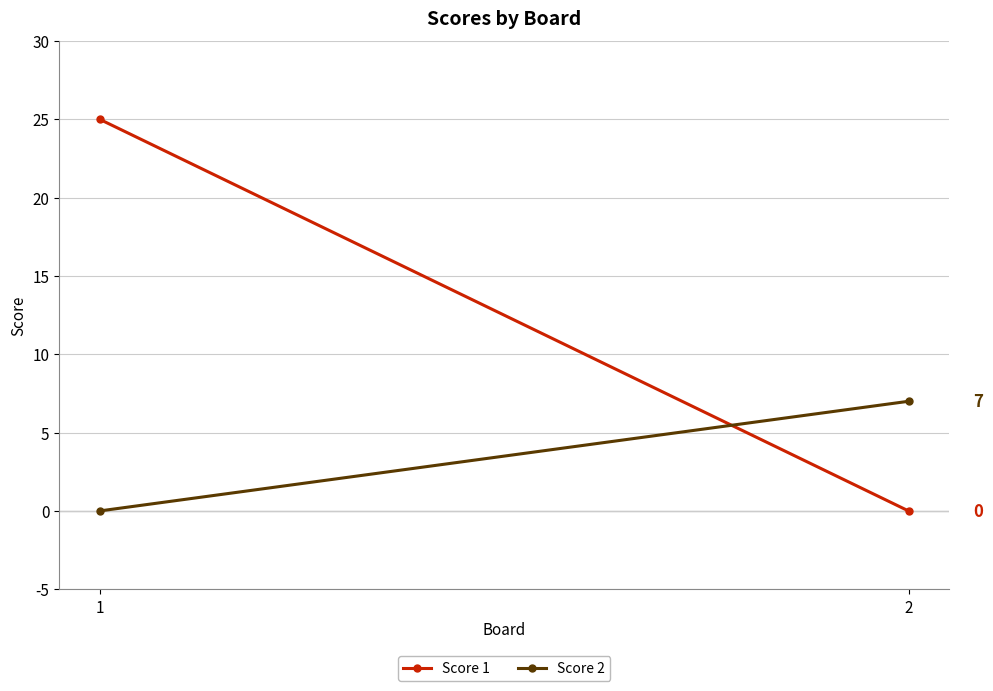

What are all the series names shown in the legend?

Score 1, Score 2